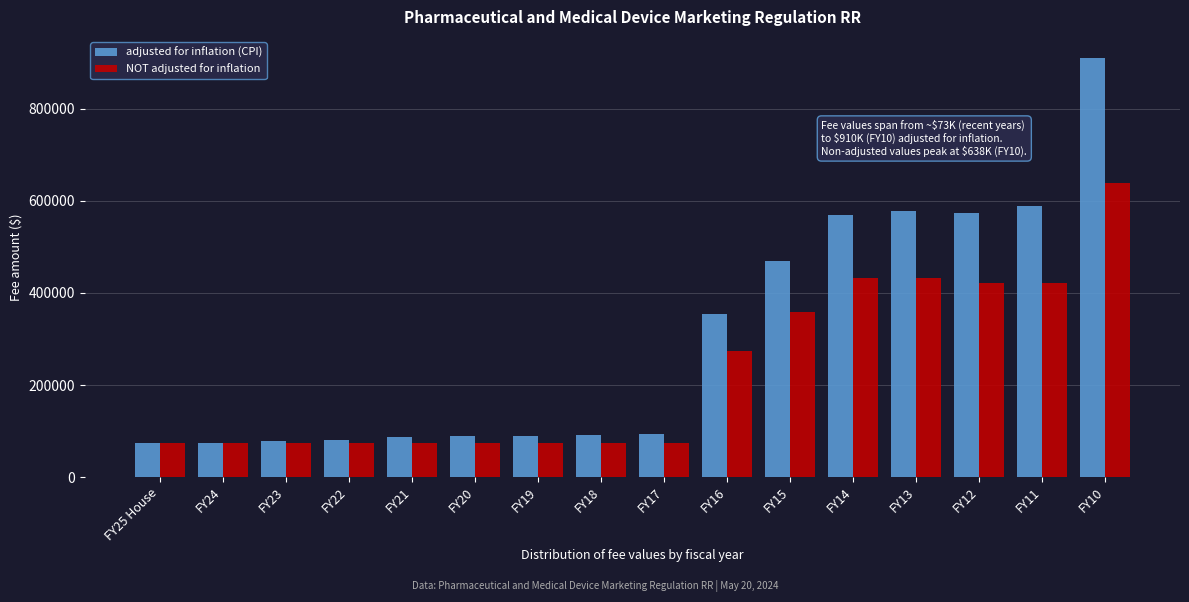

At which category is the sum across all series the highest?

FY10